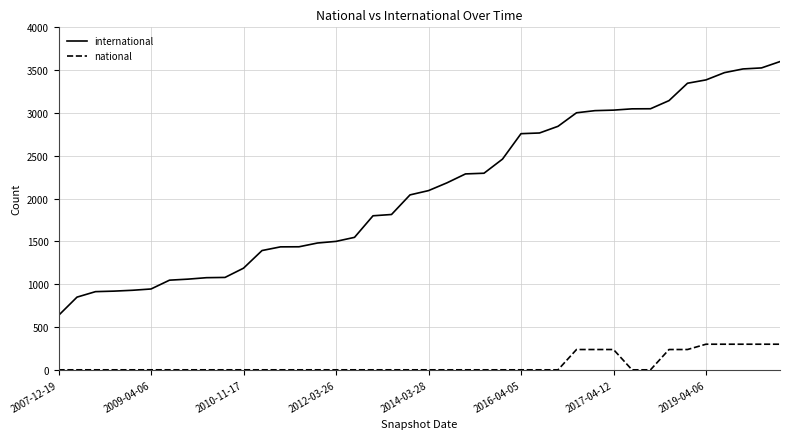

What is the highest value of the international series?

3600